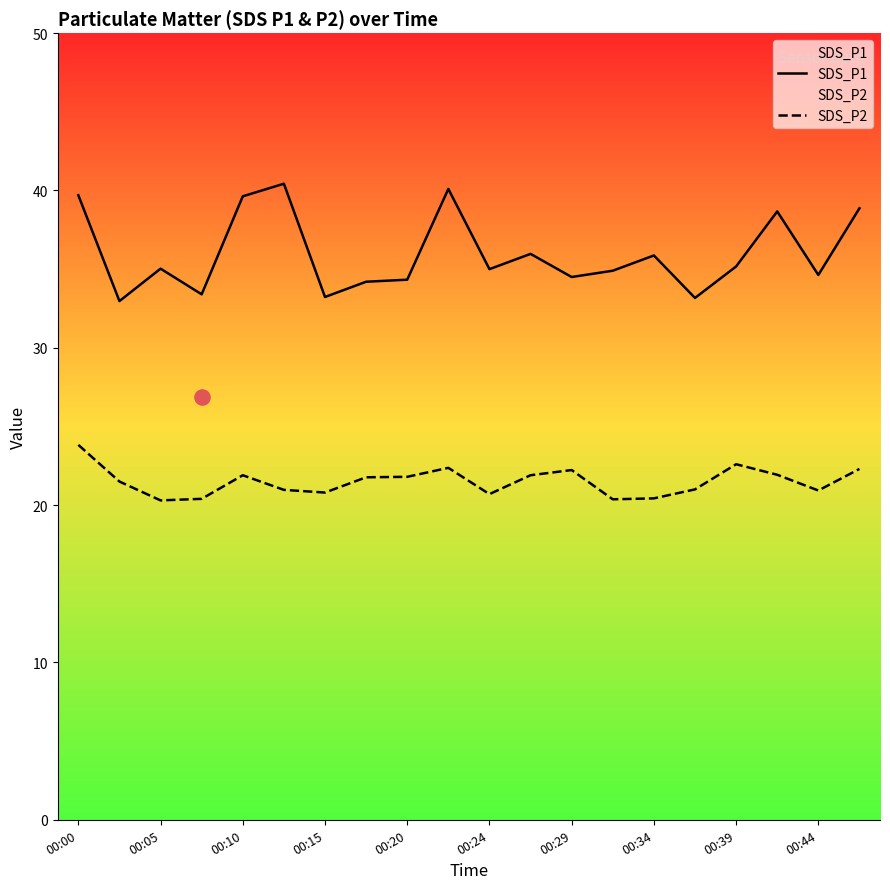

Which series reaches the maximum Y coordinate?

SDS_P1